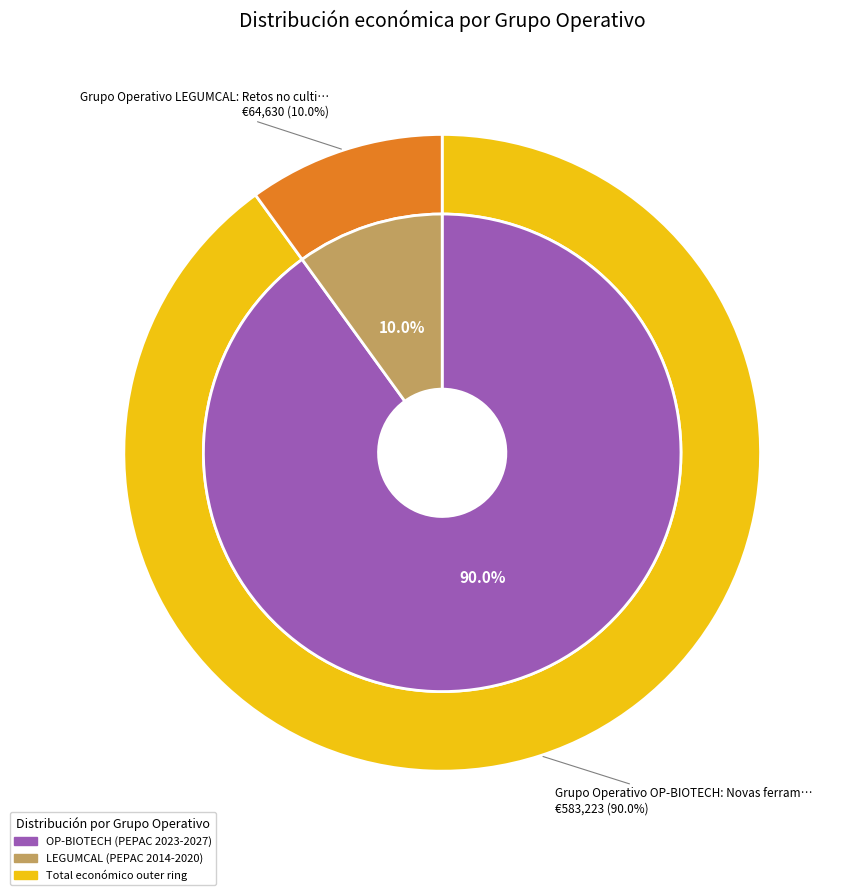

Which category accounts for the majority?

Grupo Operativo OP-BIOTECH: Novas ferramentas biotecnolóxicas